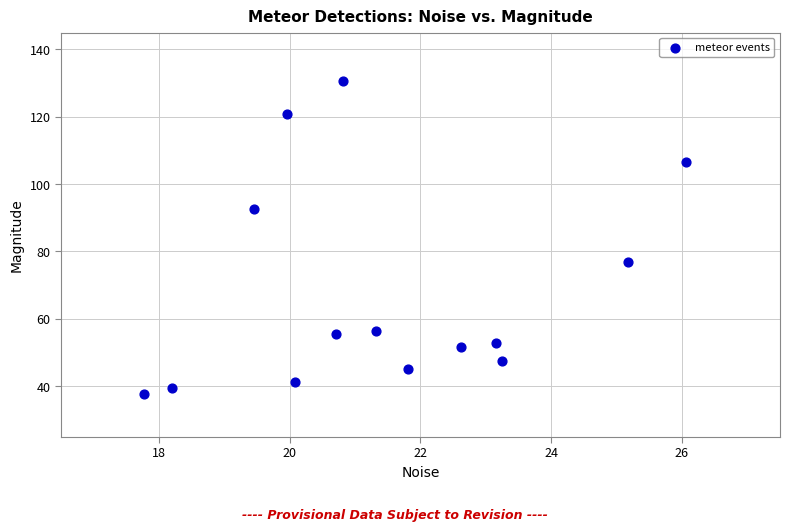

What Y value in the scatter plot is closest to 84?

77.0